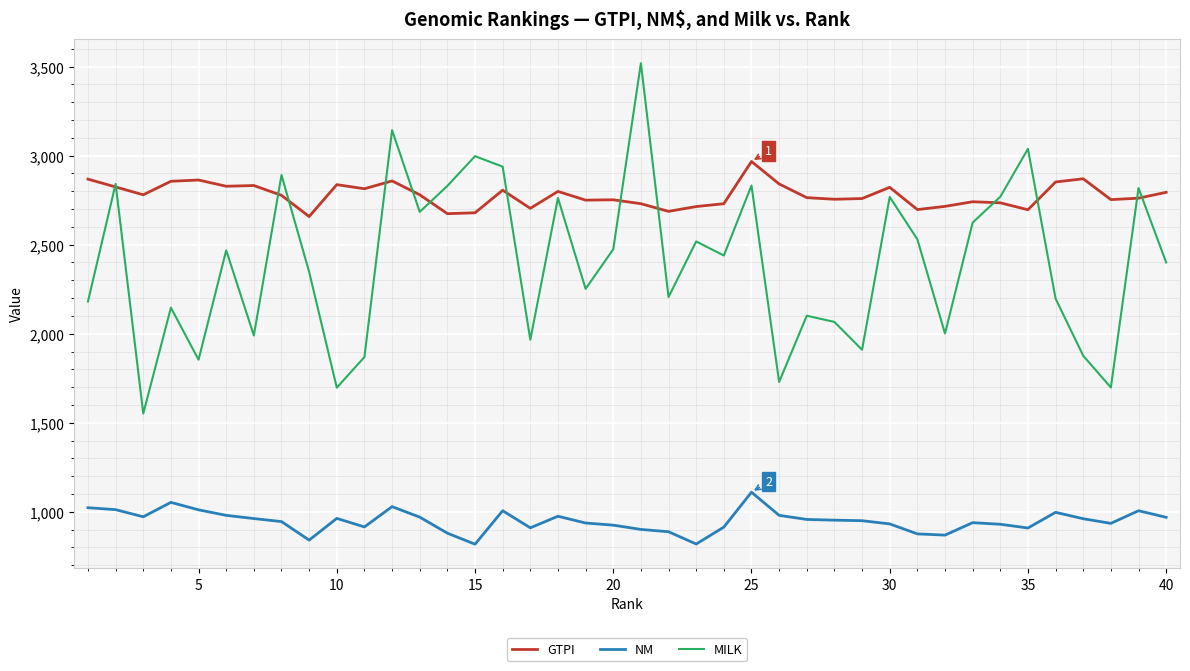

Which series has the largest total across all categories?

GTPI